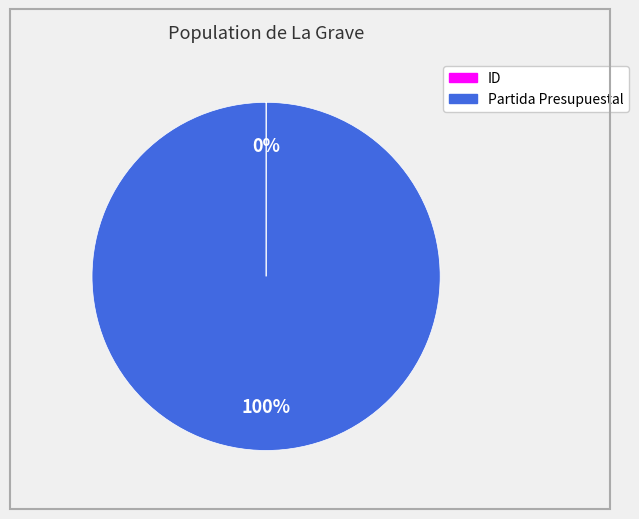

What is the largest slice in the pie chart?

Partida Presupuestal